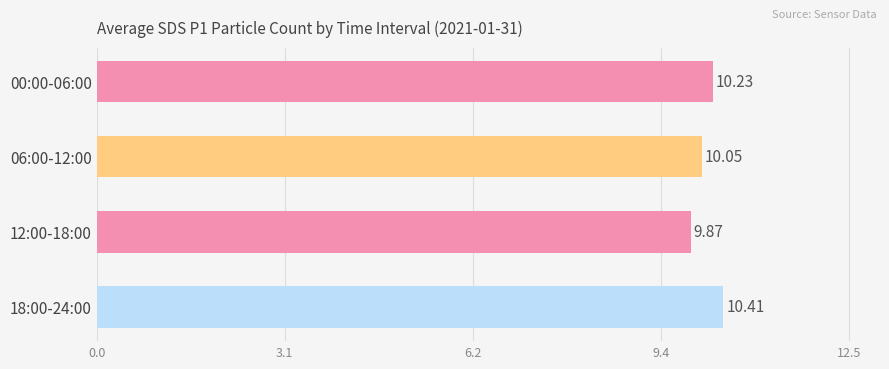

List the labels in order of value, smallest first.

12:00-18:00, 06:00-12:00, 00:00-06:00, 18:00-24:00